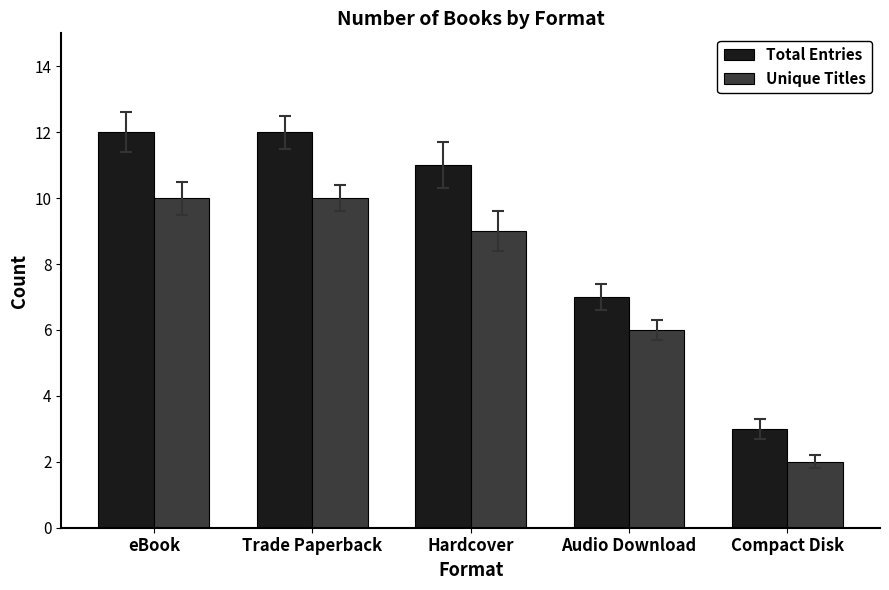

Rank the series by their maximum value, from highest to lowest.

Total Entries, Unique Titles